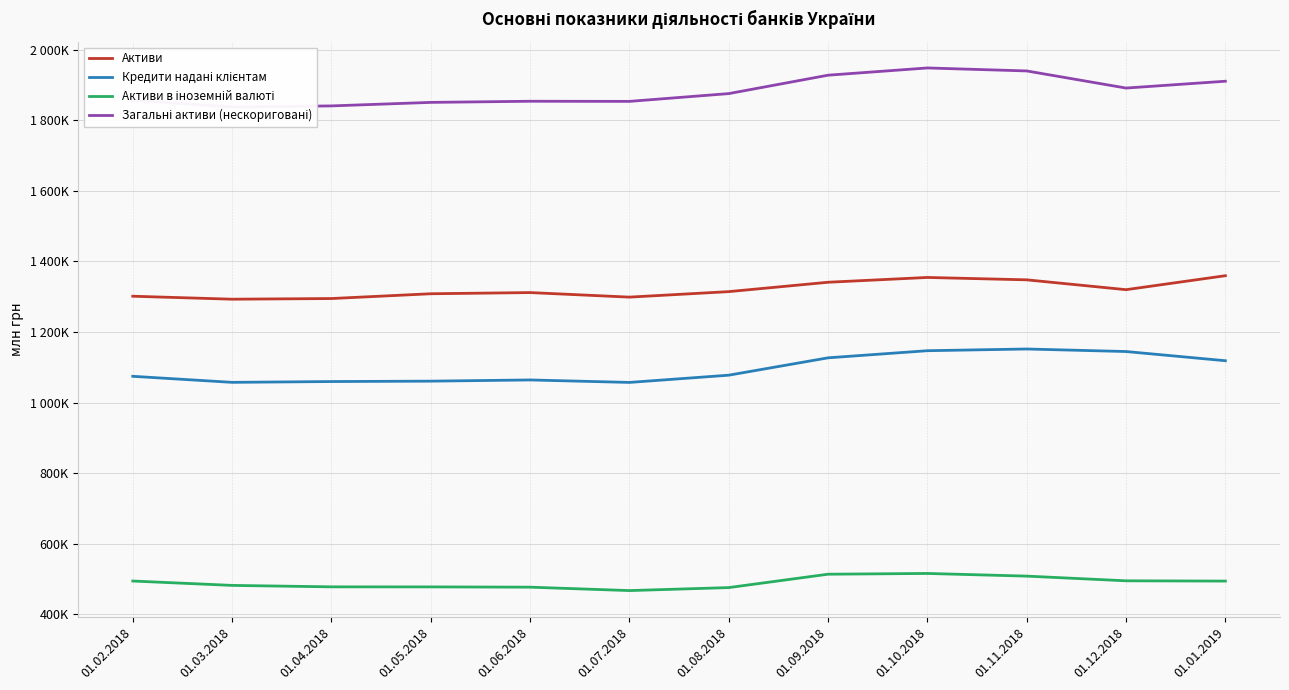

What is the value of the Загальні активи (нескориговані) point at the 2nd from the left?

1837516